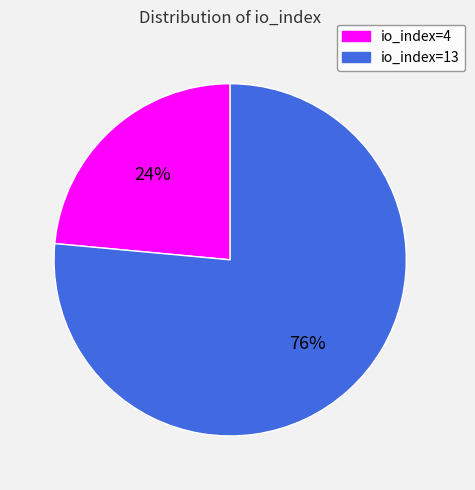

Which slice is the smallest?

io_index=4